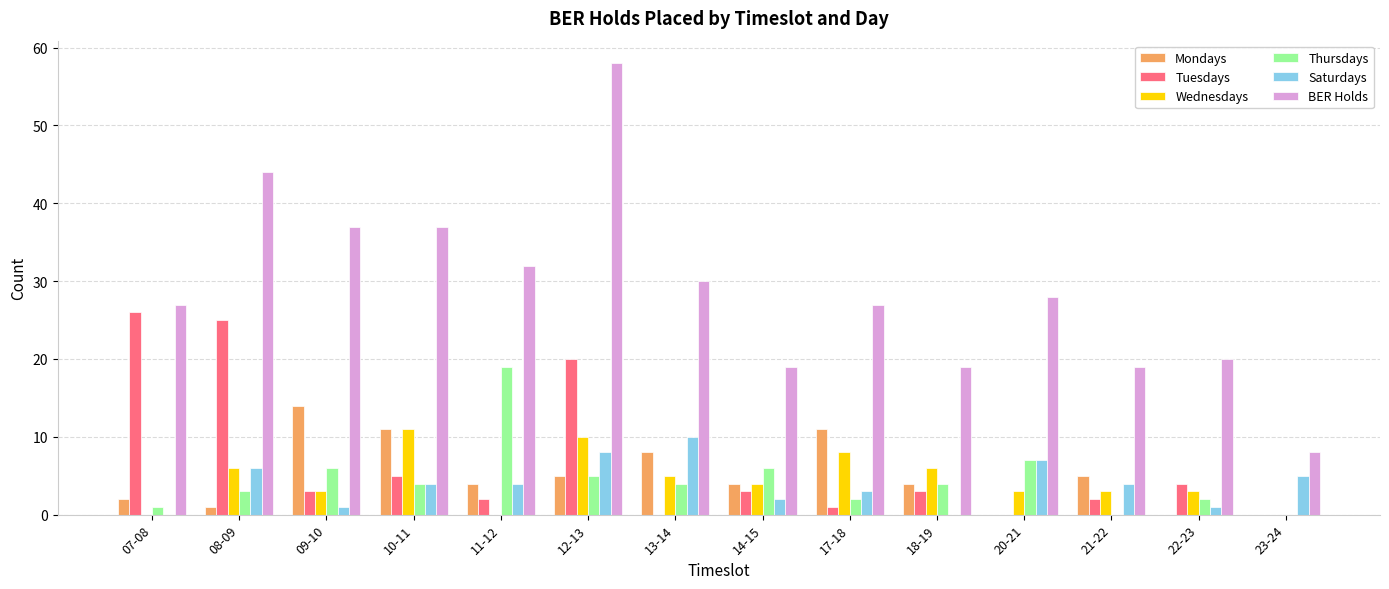

What is the maximum value for Mondays?

14